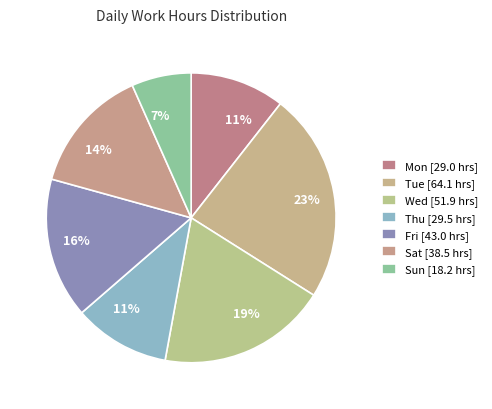

Count the number of slices in the pie.

7